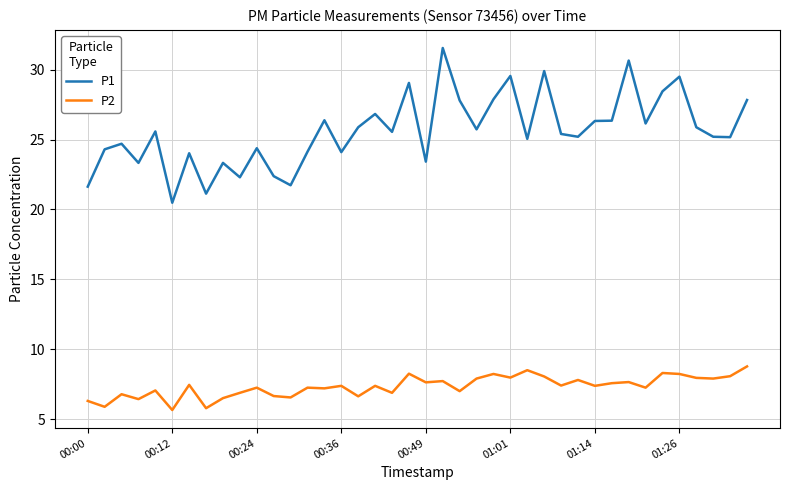

What is the difference between the maximum and minimum values in the P2 series?

3.1